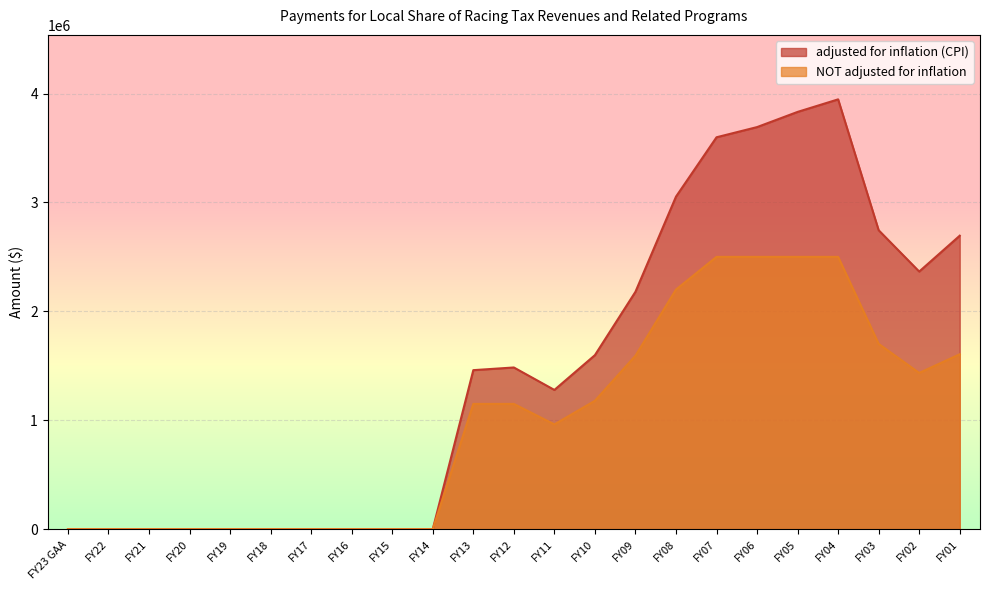

At FY02, list the series in order from largest to smallest.

adjusted for inflation (CPI), NOT adjusted for inflation